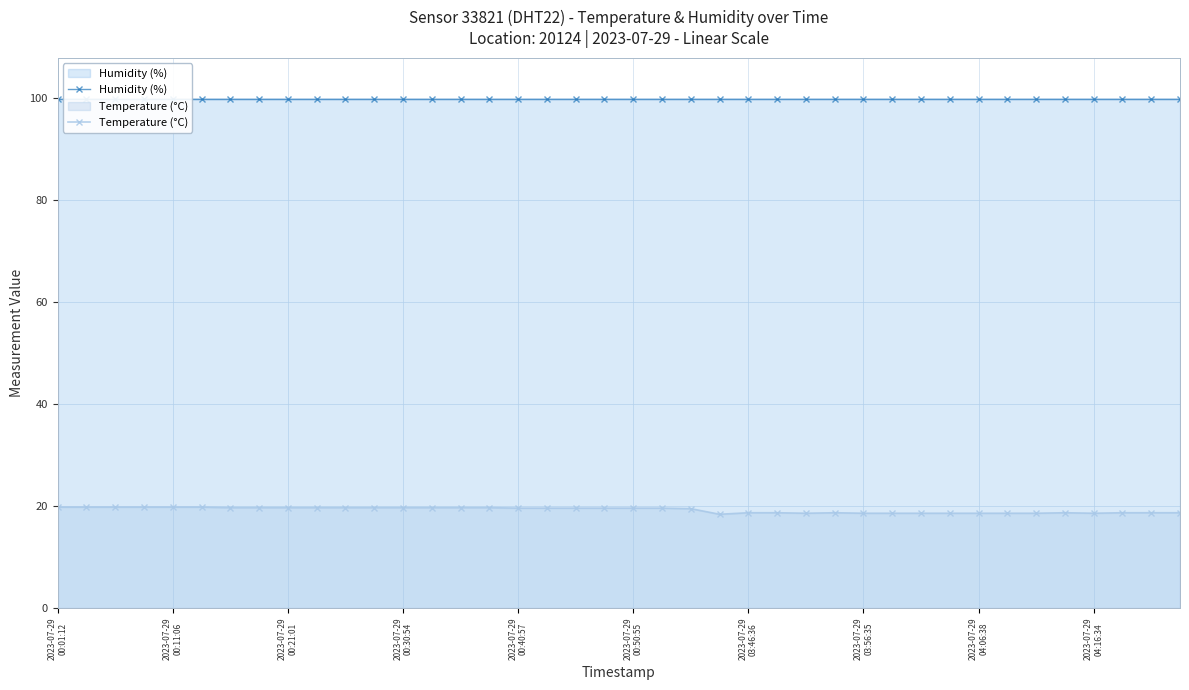

Count the number of categories in the chart.

40